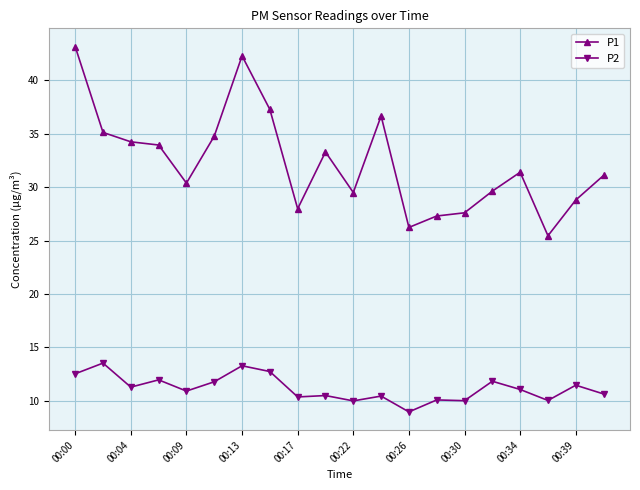

At how many categories does at least one series exceed 25?

20